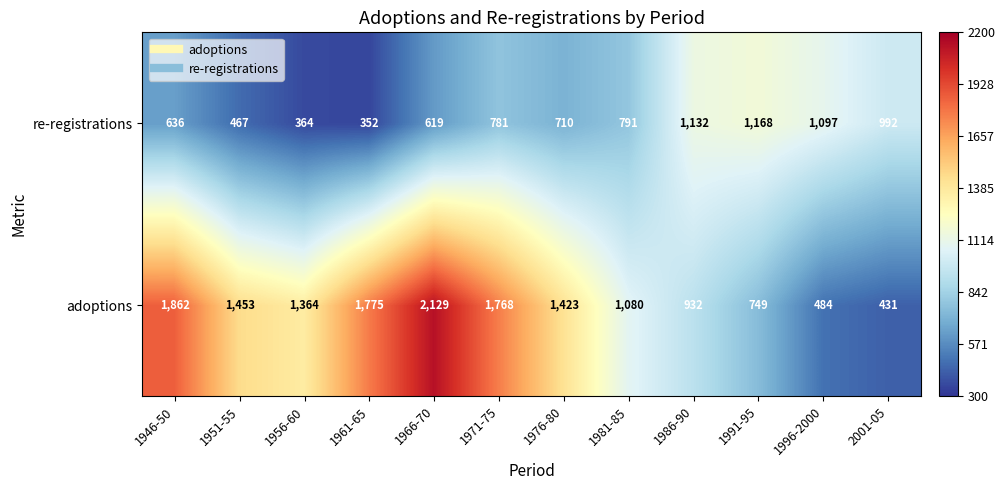

Count the number of categories in the chart.

12